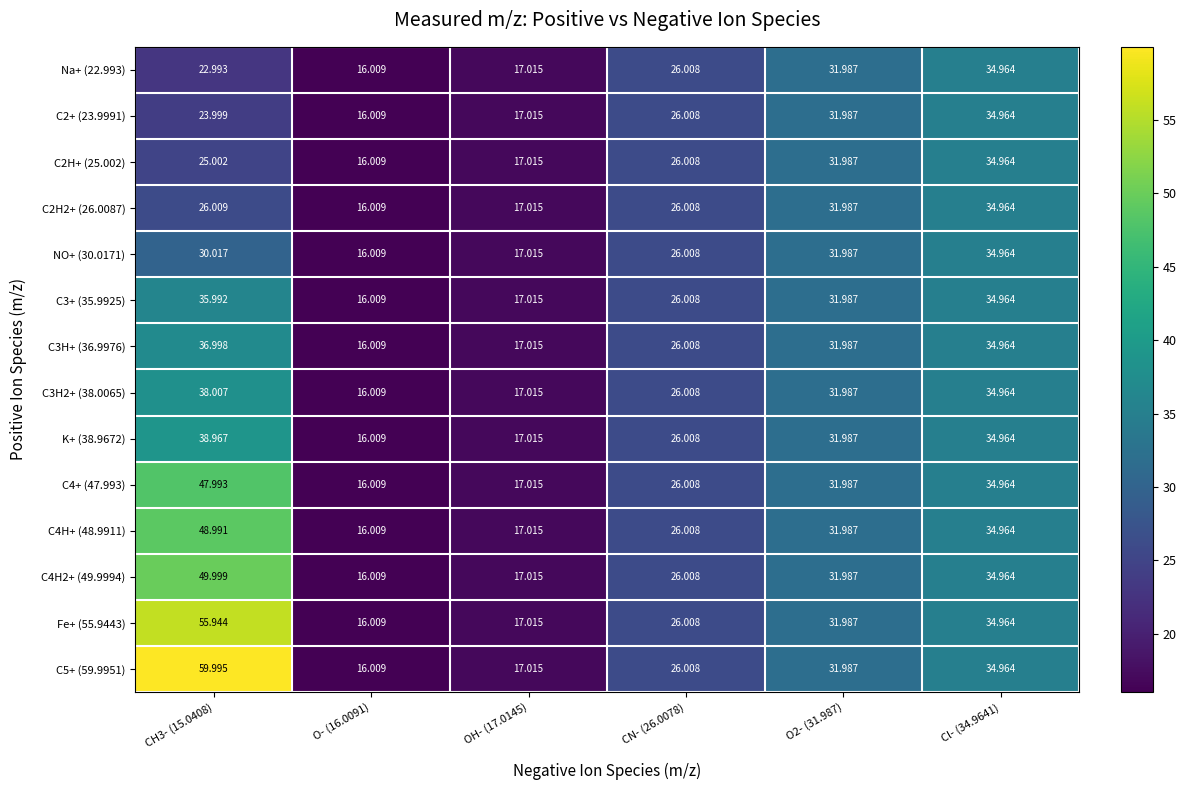

Which series has the largest total across all categories?

C5+ (59.9951)